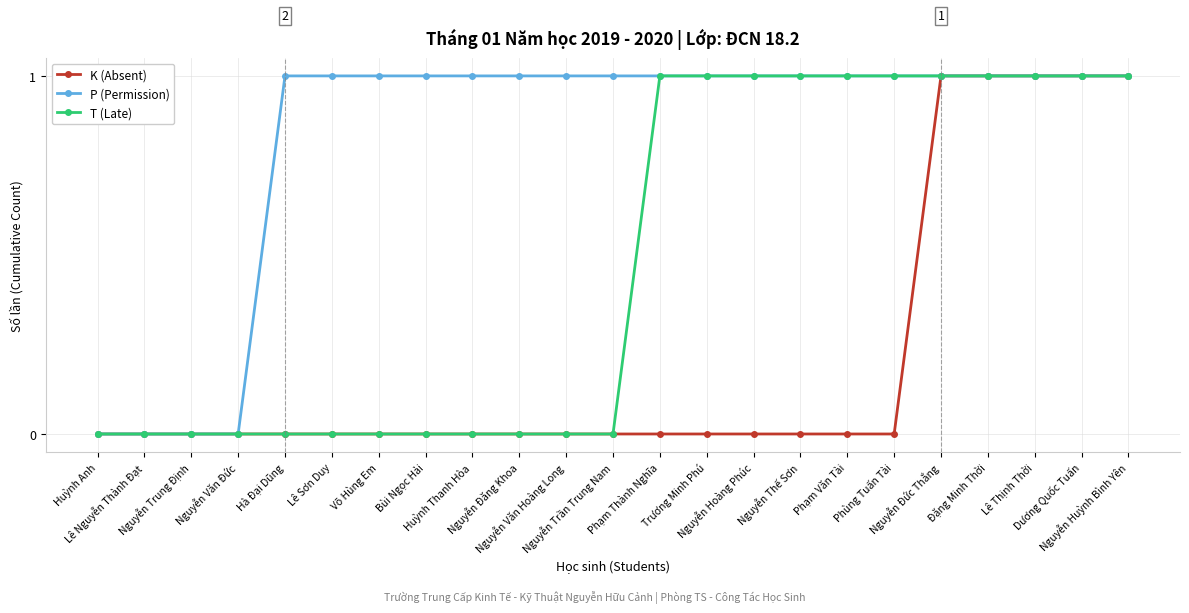

What are all the series names shown in the legend?

K (Absent), P (Permission), T (Late)